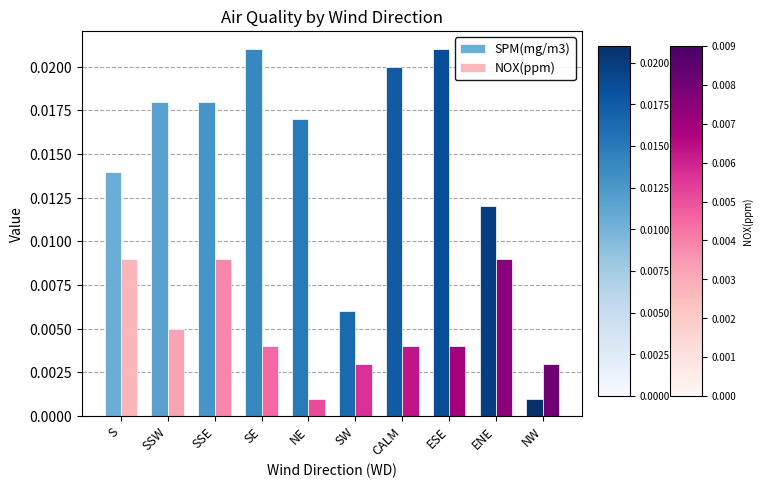

At how many categories does at least one series exceed 0?

10